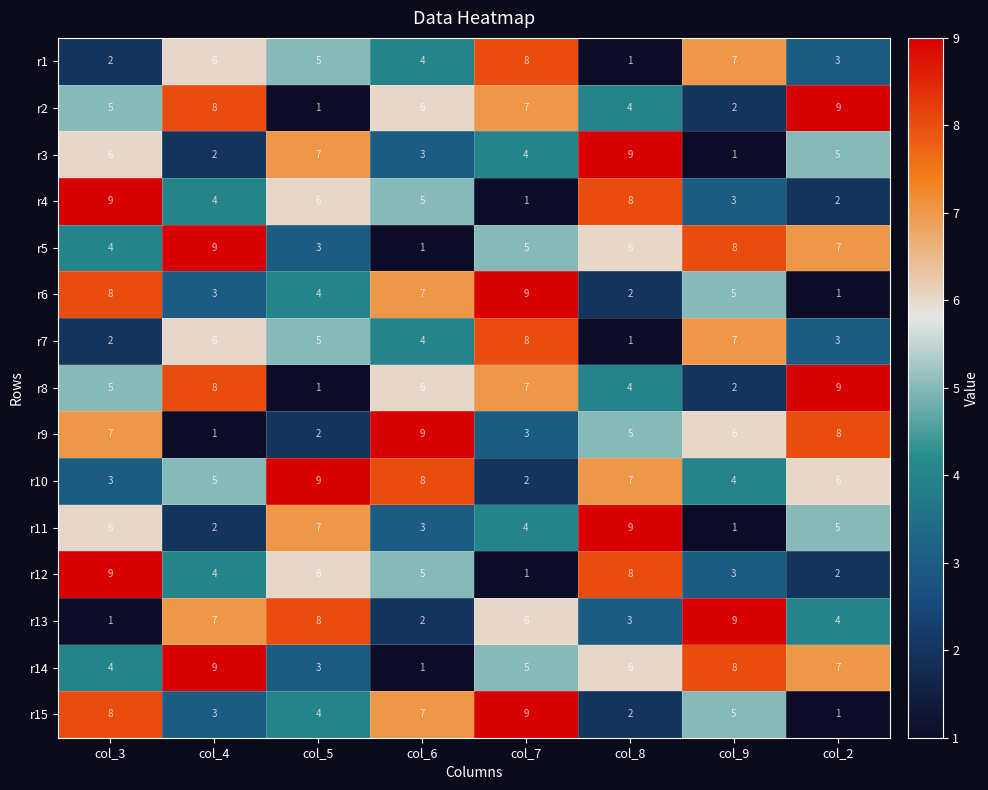

Is it true that r12 equals 4 at col_9?

False